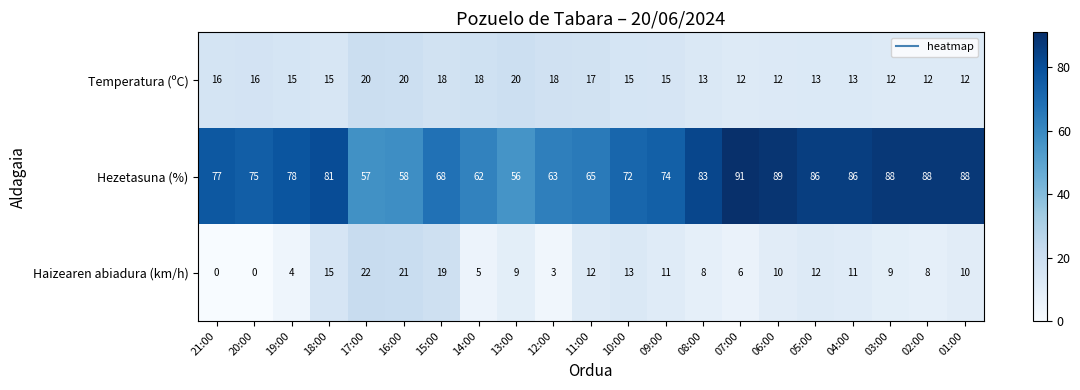

What is the difference between the maximum and second lowest values in the Hezetasuna (%) series?

34